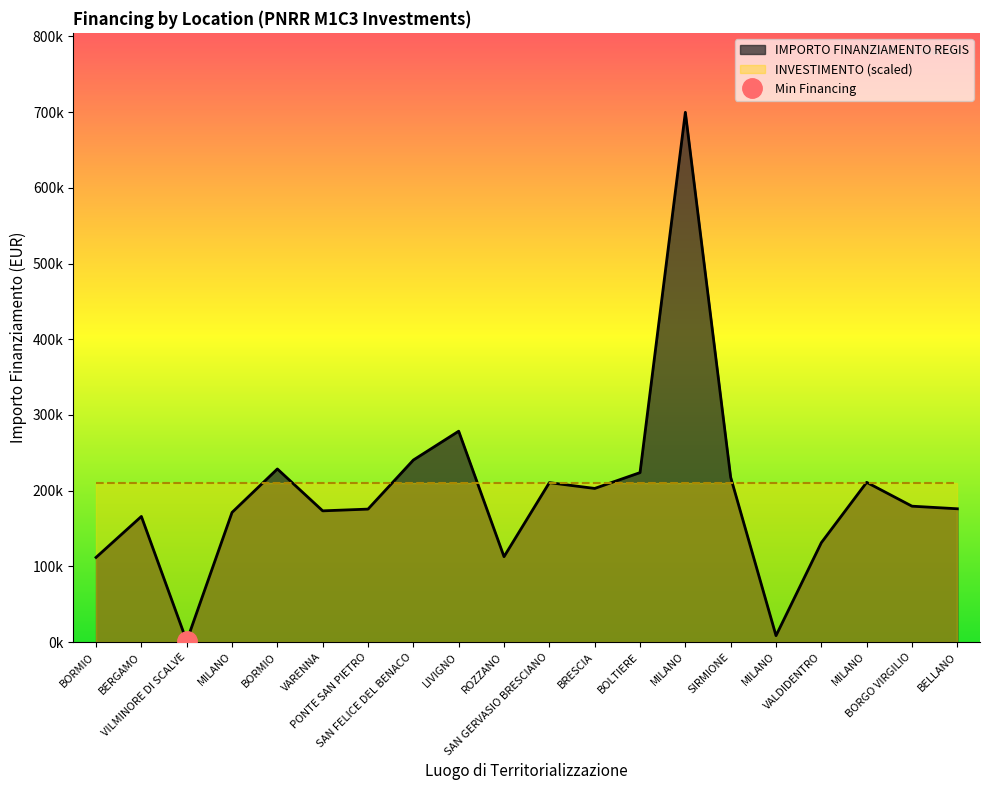

What is the difference between the second highest and minimum values?

277293.2